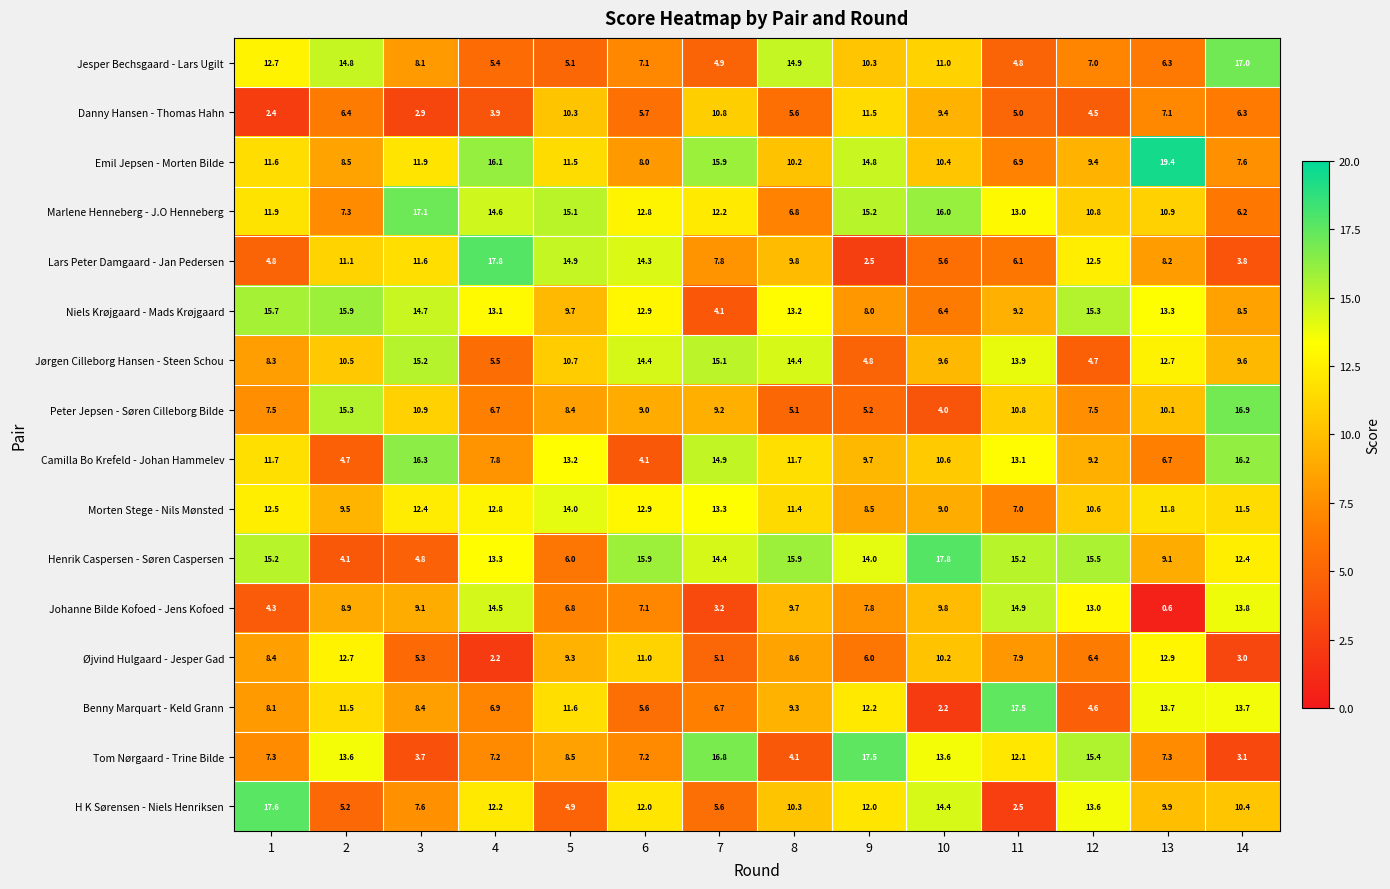

Count the number of data series in this chart.

16